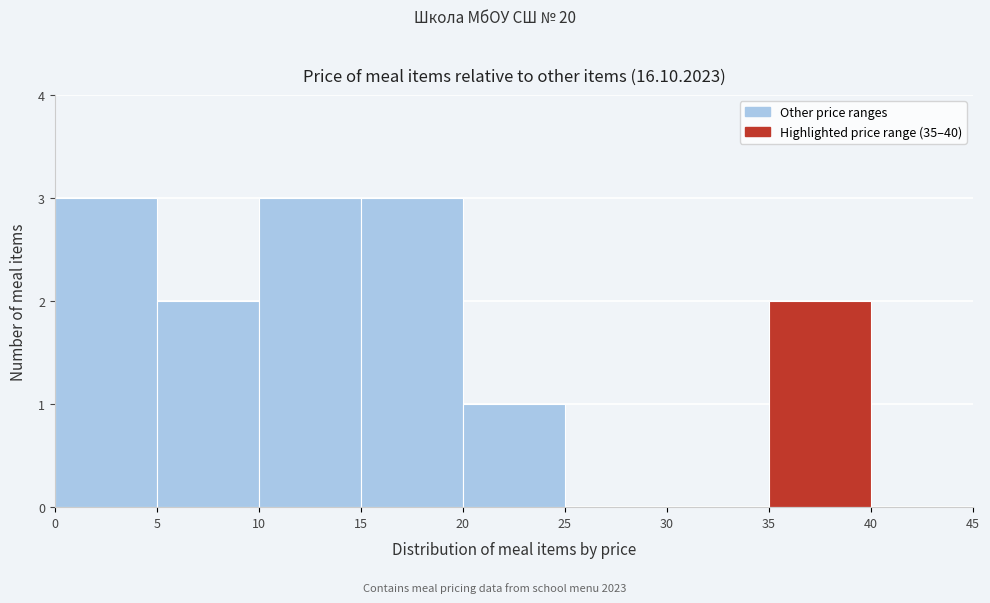

Reading left to right, list every bar in this chart as the range it spans on the x-axis followed by its height. The values are not printed on the chart, so give them approximately, as read against the axis.

0 to 5: 3
5 to 10: 2
10 to 15: 3
15 to 20: 3
20 to 25: 1
25 to 30: 0
30 to 35: 0
35 to 40: 2
40 to 45: 0